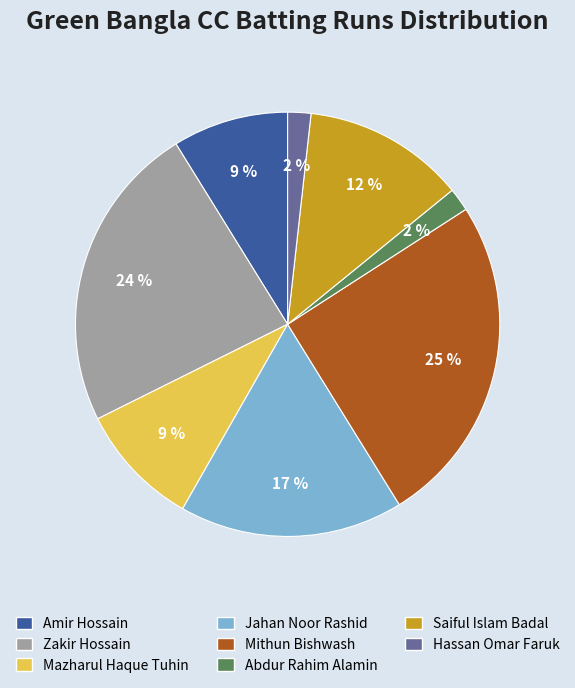

Is there a majority slice in this chart?

No